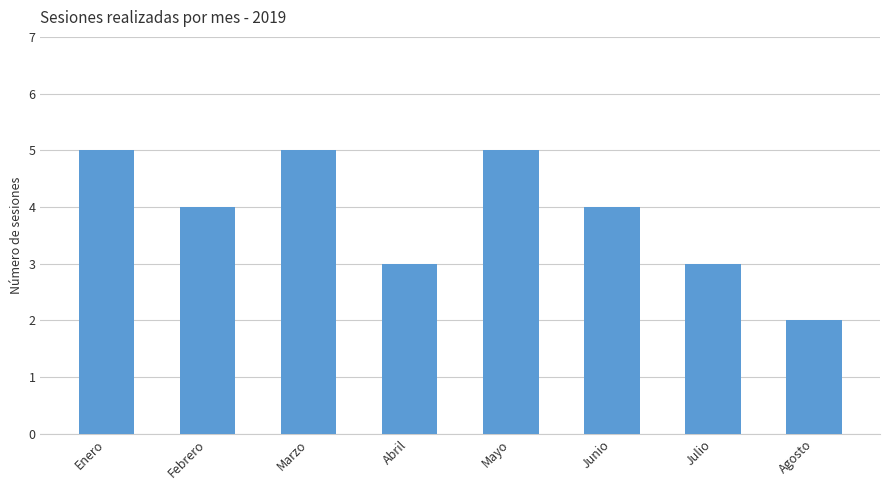

Count the values in the range 3 to 5.

7